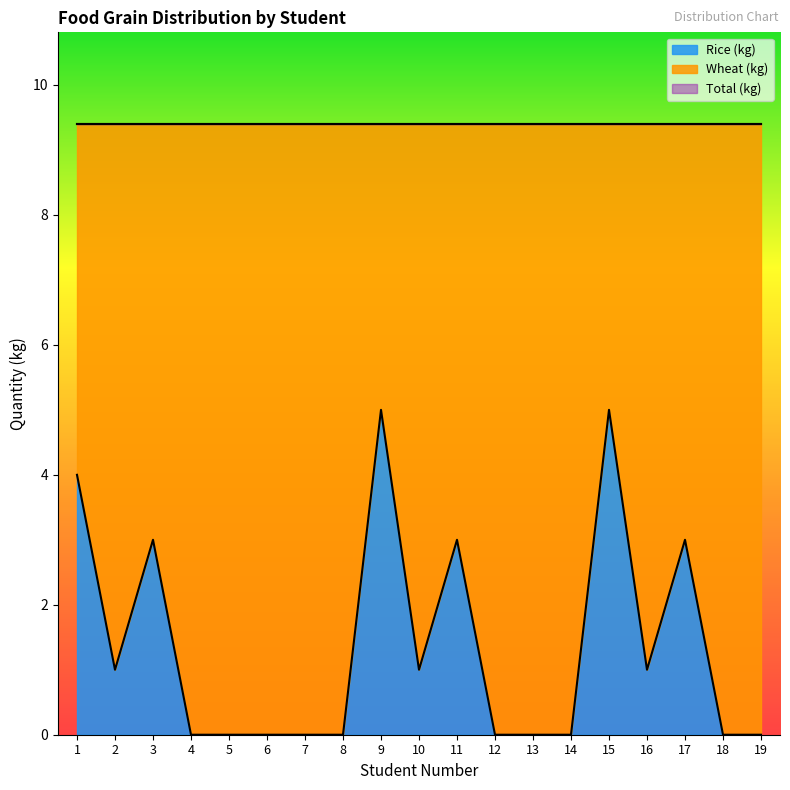

What is the highest value of the Wheat (kg) series?

9.4